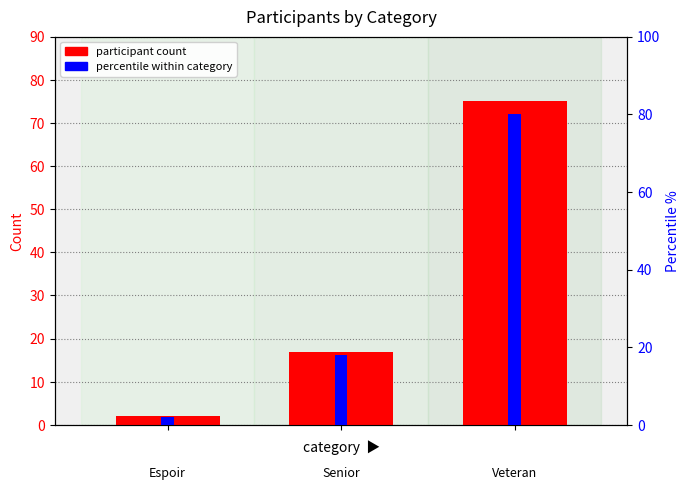

What is the value of the participant count bar at the 3rd from the left?

75